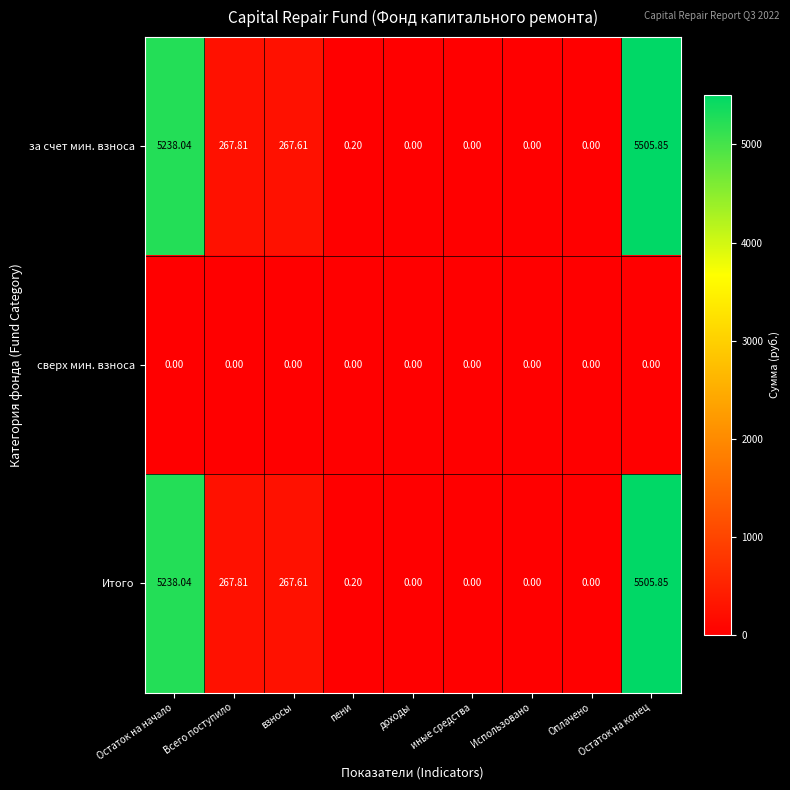

At which label is за счет мин. взноса closest to 2752?

Всего поступило